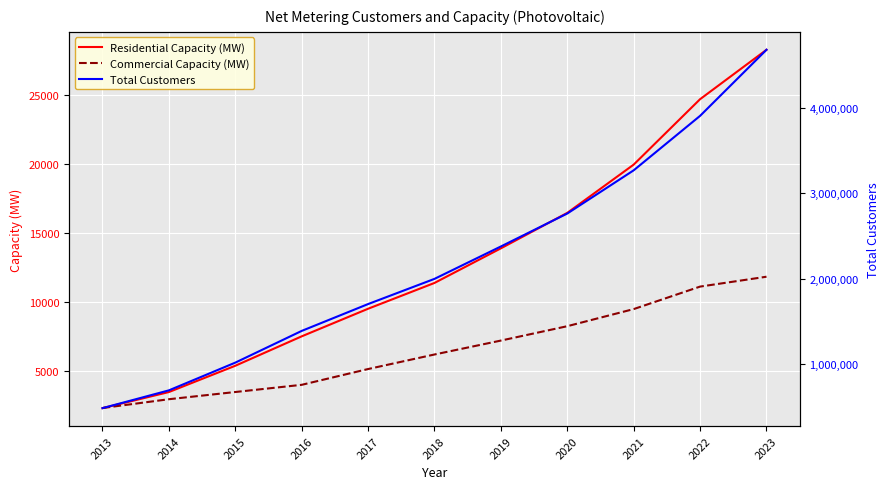

True or false: Total Customers and Residential Capacity (MW) intersect in this chart.

False